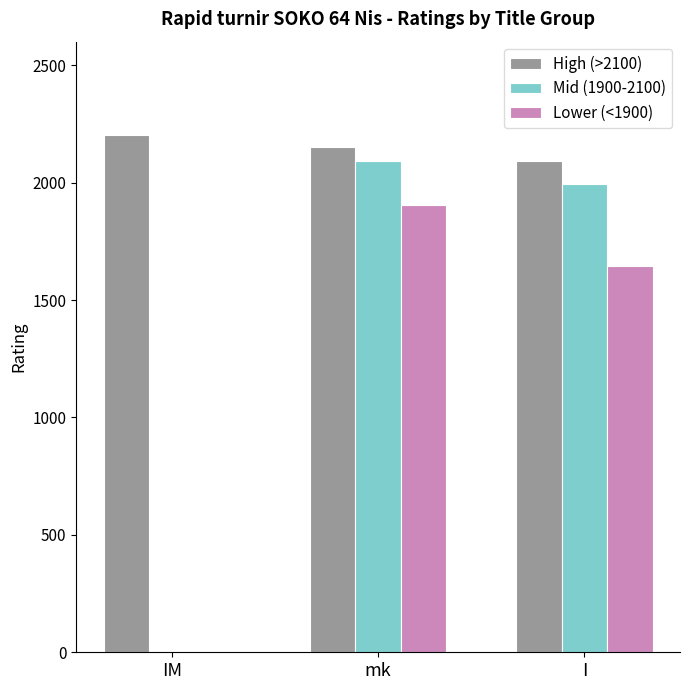

The Lower (<1900) series shows 2398 at I. True or false?

False